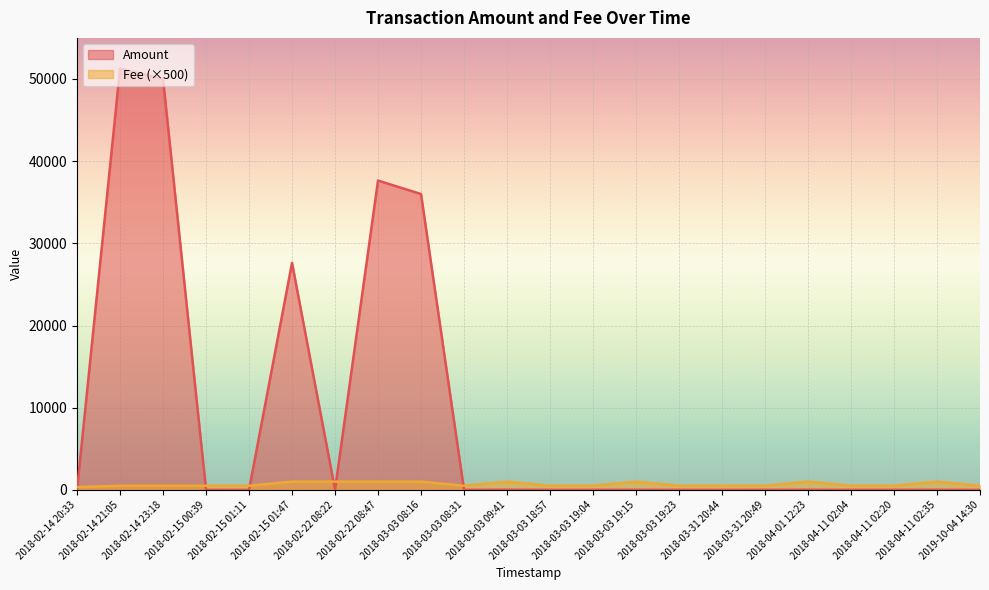

At how many categories does at least one series exceed 989?

10